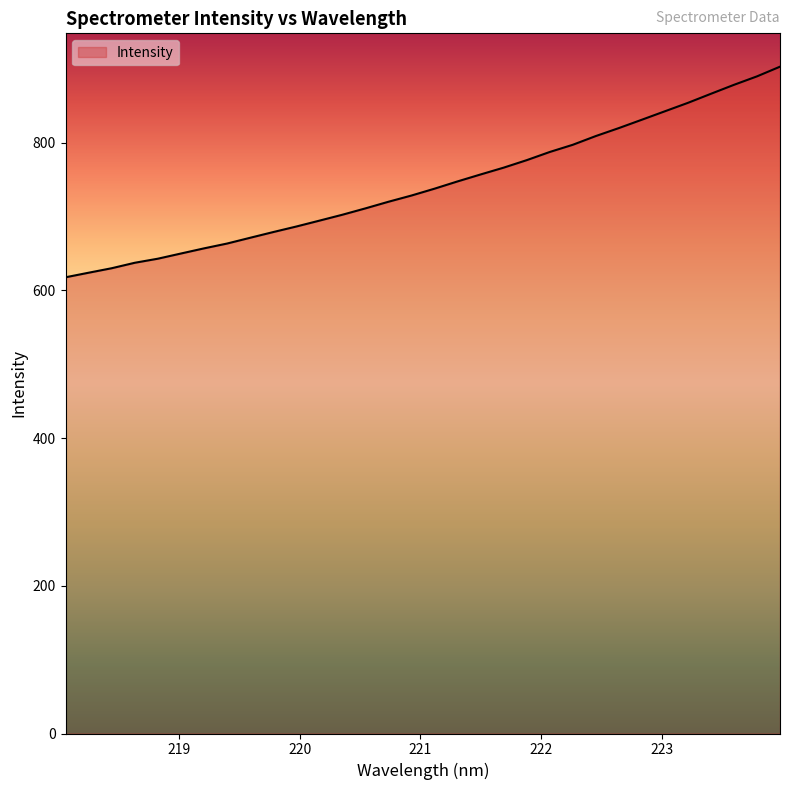

What is the maximum value shown in the chart?

903.1